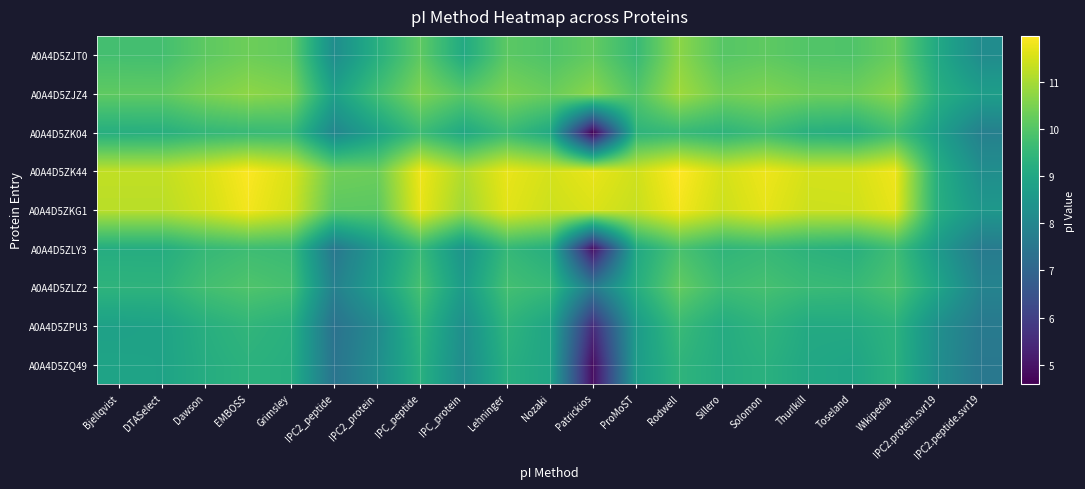

Rank the series by their maximum value, from lowest to highest.

A0A4D5ZQ49, A0A4D5ZPU3, A0A4D5ZK04, A0A4D5ZLY3, A0A4D5ZLZ2, A0A4D5ZJT0, A0A4D5ZJZ4, A0A4D5ZKG1, A0A4D5ZK44